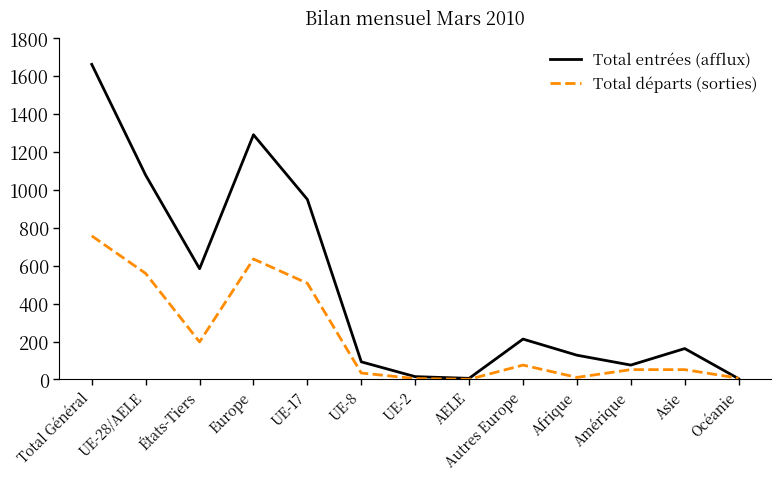

Is this an area chart (filled region under the line)?

No